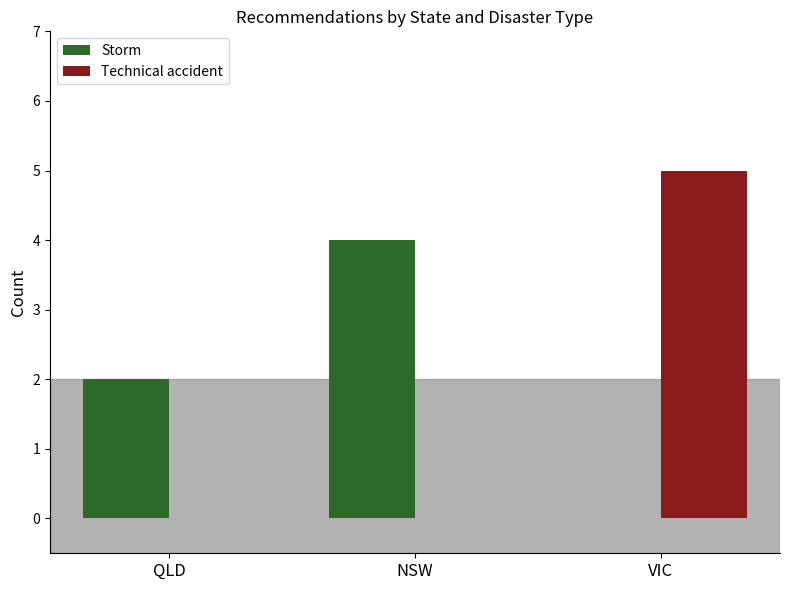

Is it true that Technical accident equals 3 at VIC?

False